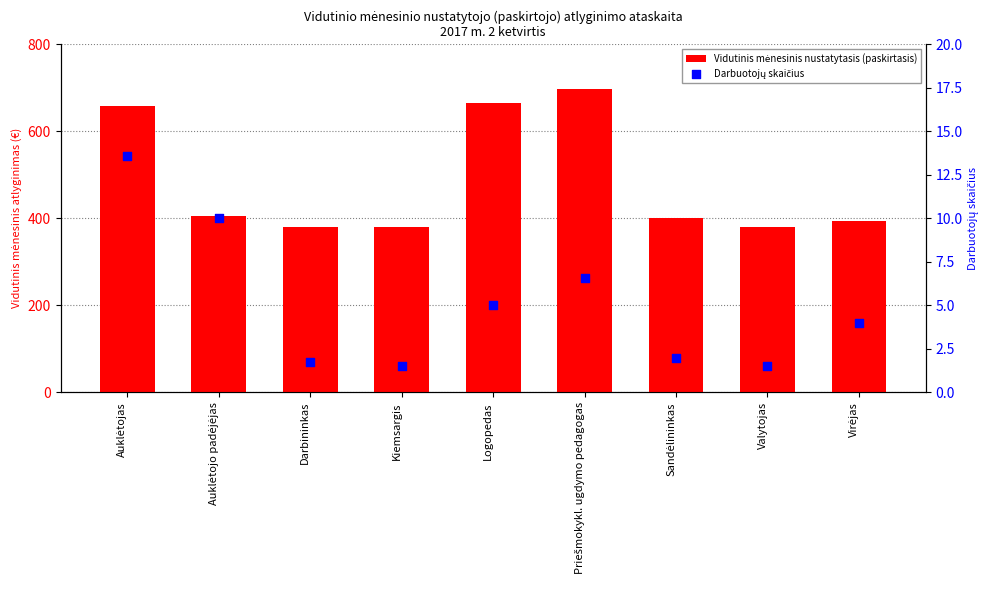

Is the value of Vidutinis mėnesinis nustatytasis (paskirtasis) at Logopedas greater than the value of Darbuotojų skaičius at Sandėlininkas?

Yes